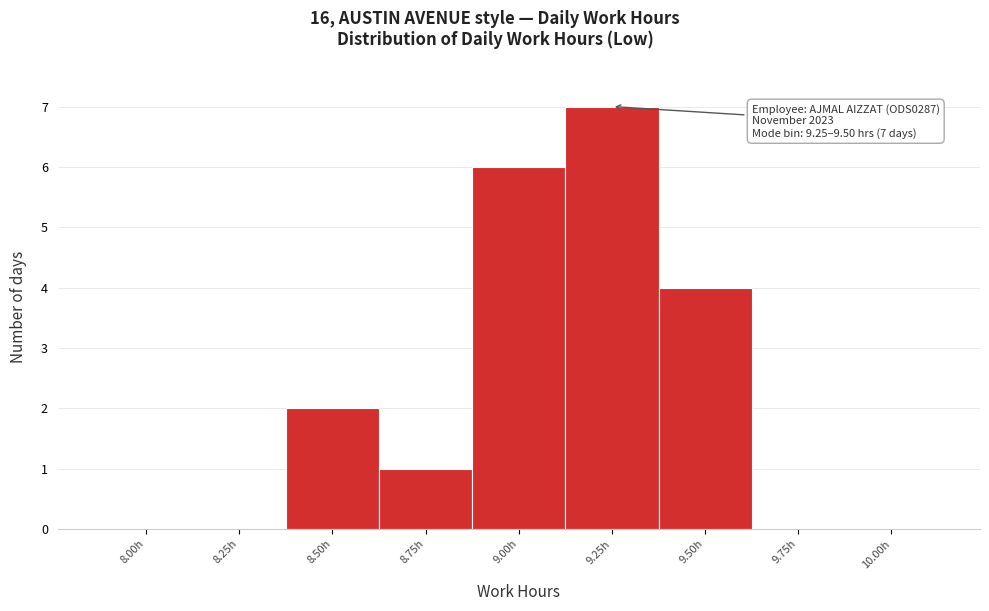

Reading left to right, extract all data points from this chart.

8.00h=0	8.25h=0	8.50h=2	8.75h=1	9.00h=6	9.25h=7	9.50h=4	9.75h=0	10.00h=0